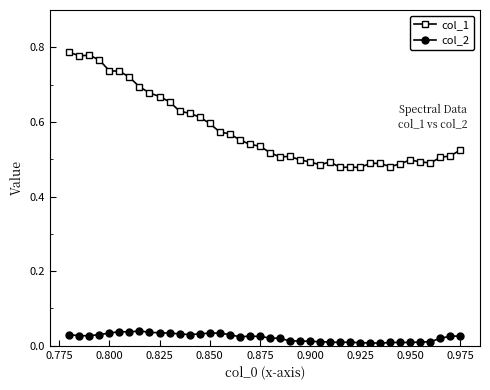

What is the sum of all col_2 values?

0.9